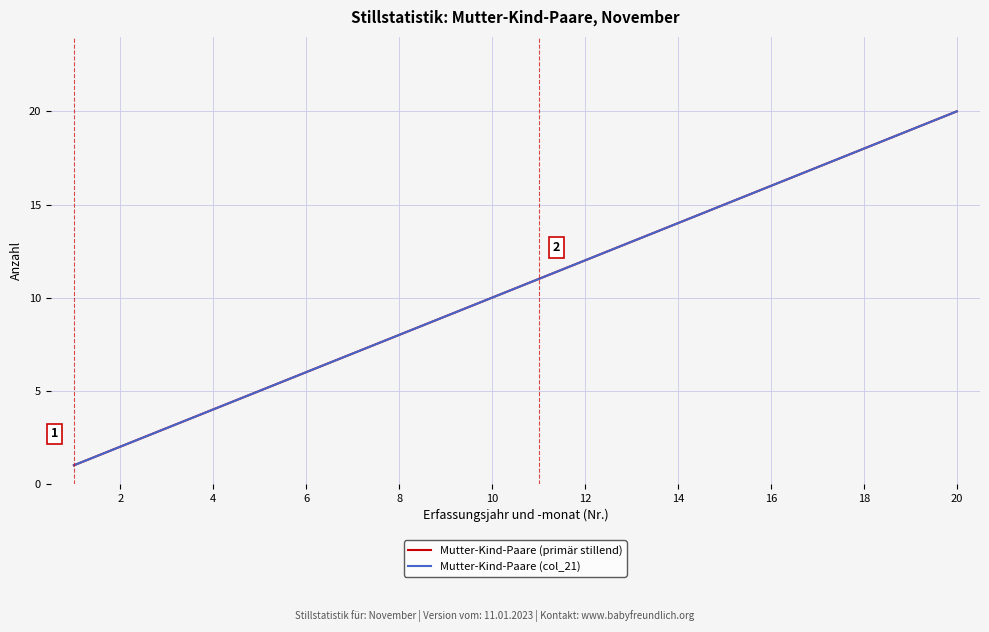

Does the chart display data point markers on the line(s)?

No